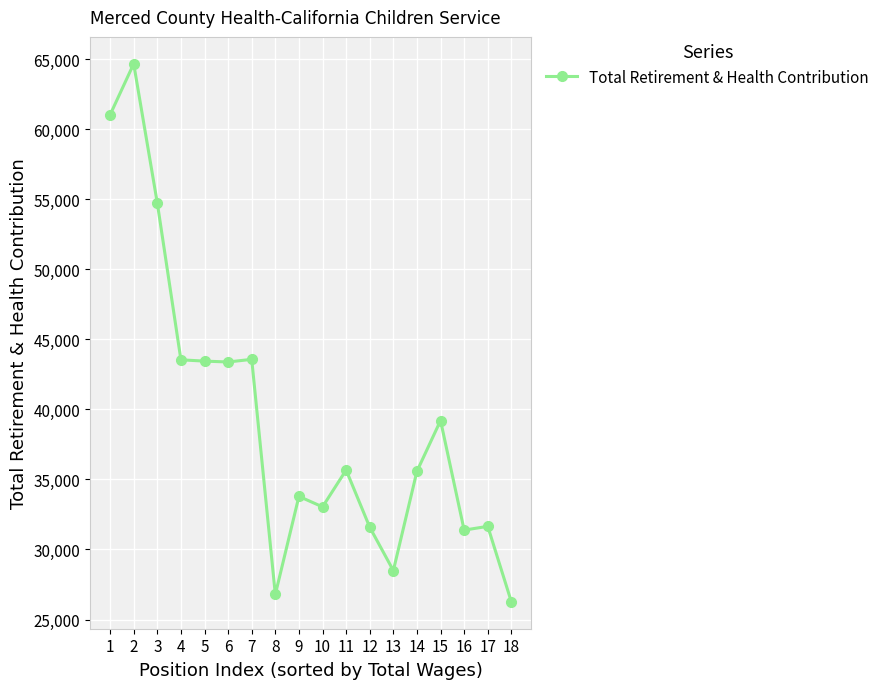

How many distinct data groups are displayed?

1